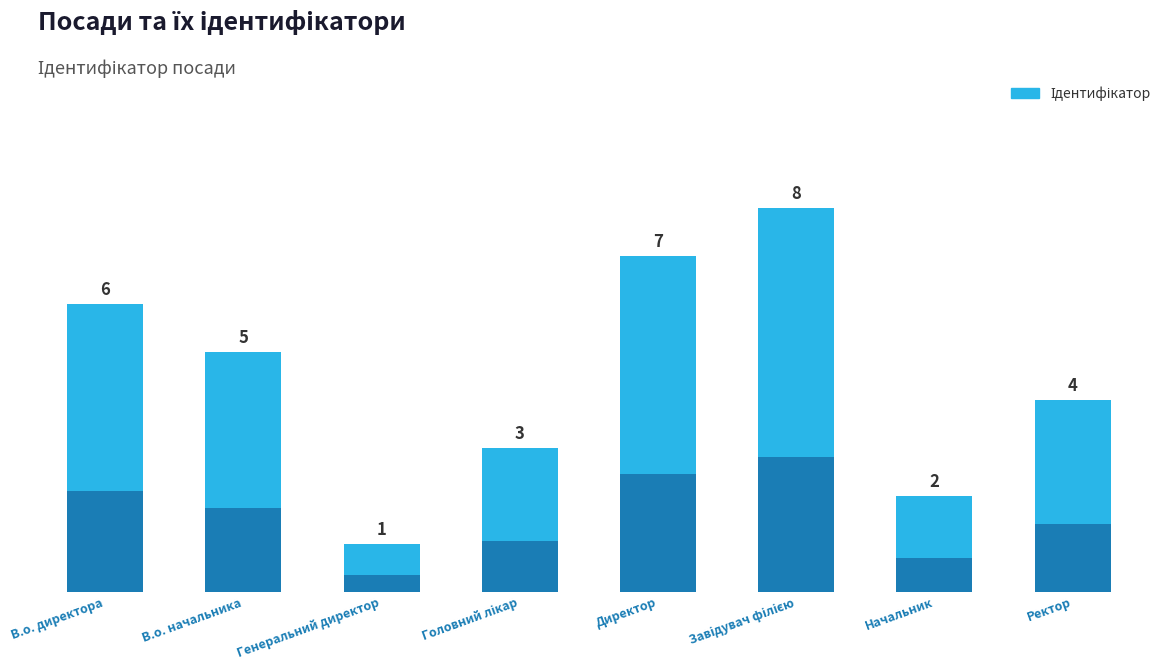

What is the smallest value displayed?

1